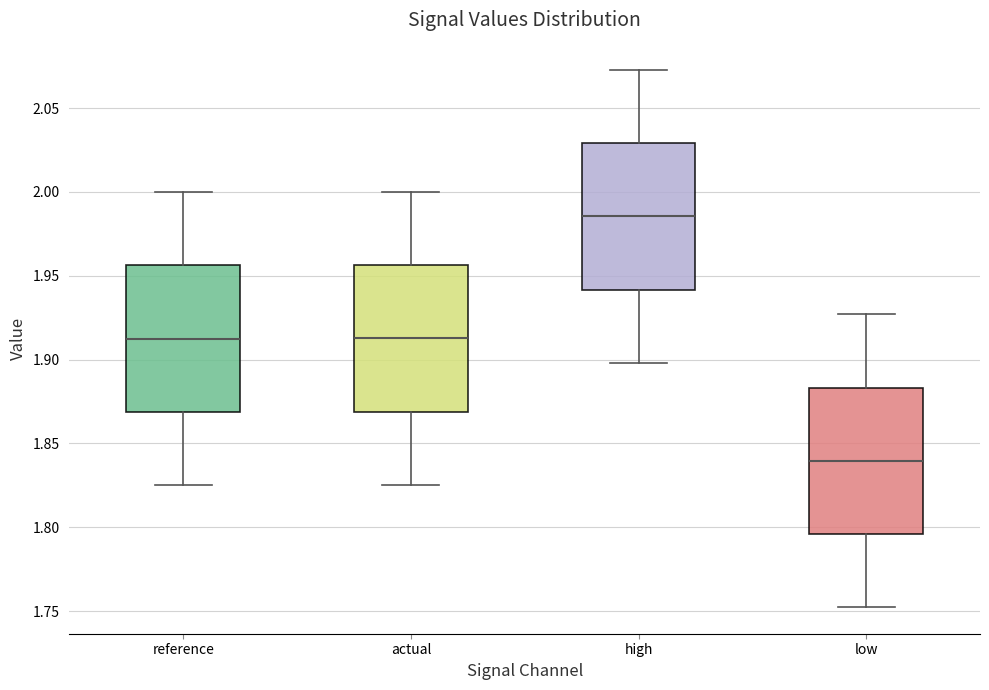

Reading left to right, transcribe this box plot: for each box, give where its median line is, the range the box spans, and where its two whiskers end, as read against the y-axis. The values are not printed on the chart, so give them approximately, as read against the axis.

reference: median 1.915, box 1.870 to 1.955, whiskers 1.825 to 2.000
actual: median 1.915, box 1.870 to 1.955, whiskers 1.825 to 2.000
high: median 1.985, box 1.940 to 2.030, whiskers 1.900 to 2.075
low: median 1.840, box 1.795 to 1.885, whiskers 1.755 to 1.925